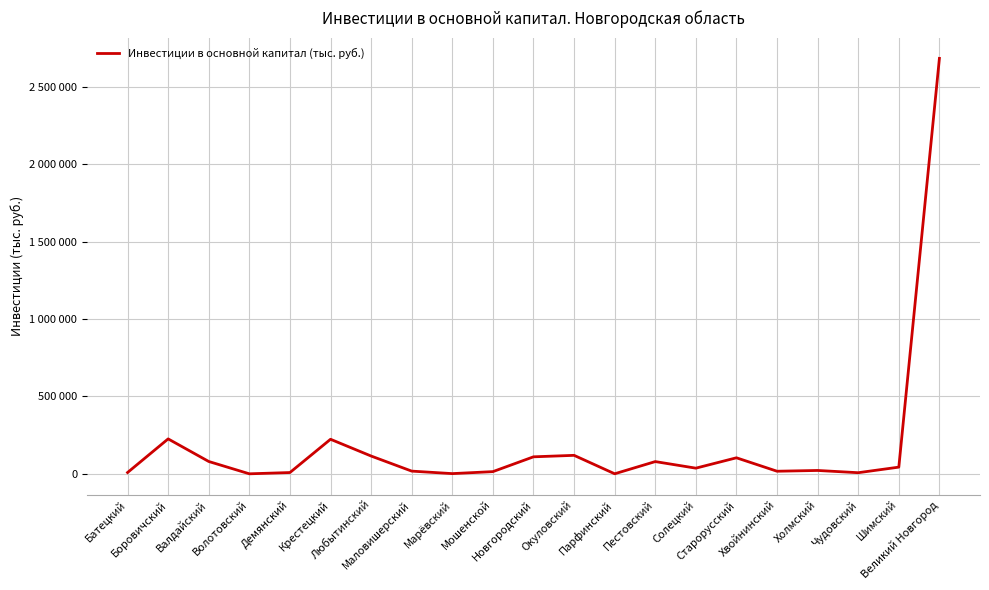

Where is the first local maximum?

Боровичский